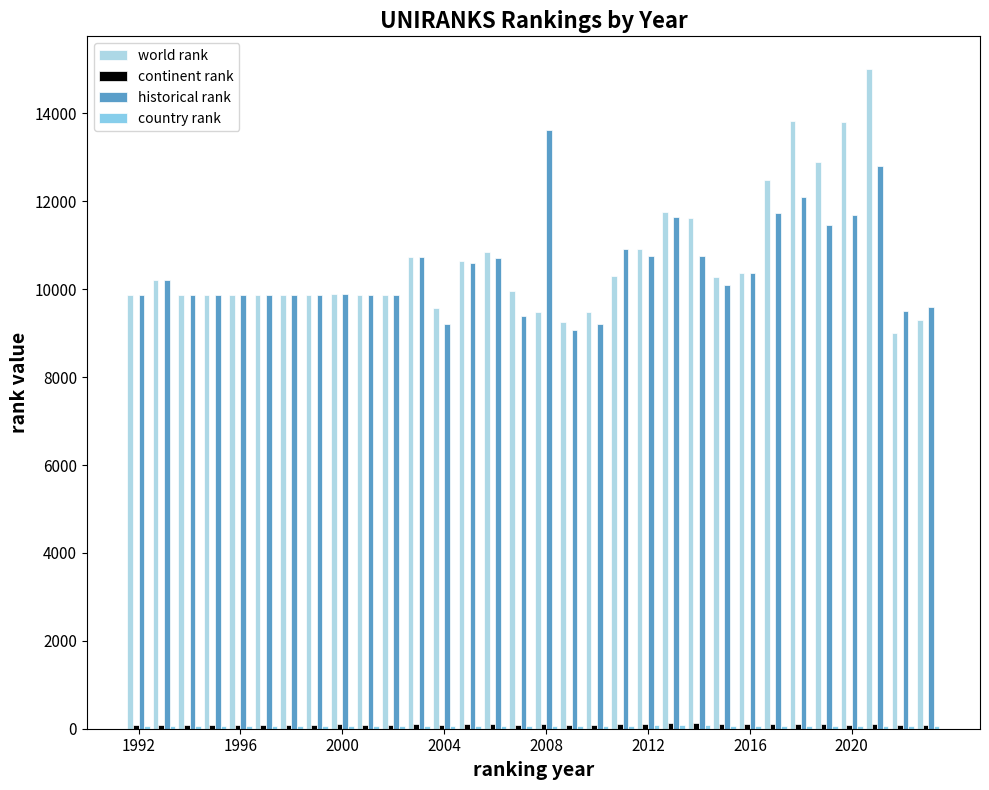

At how many categories does at least one series exceed 14255?

1